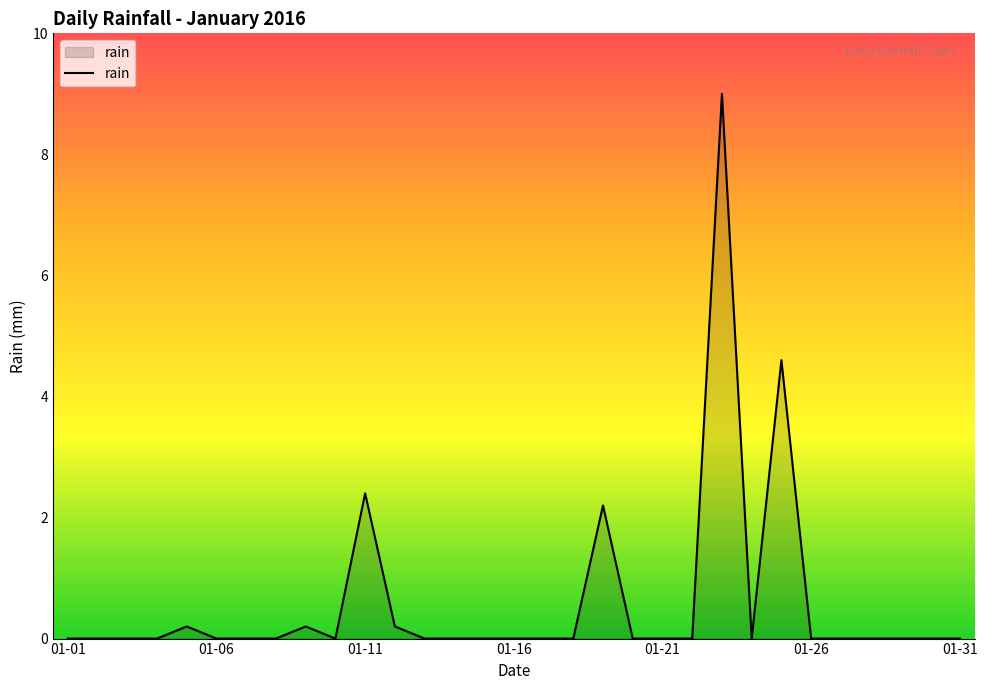

What is the difference between the second highest and second lowest values?

4.6